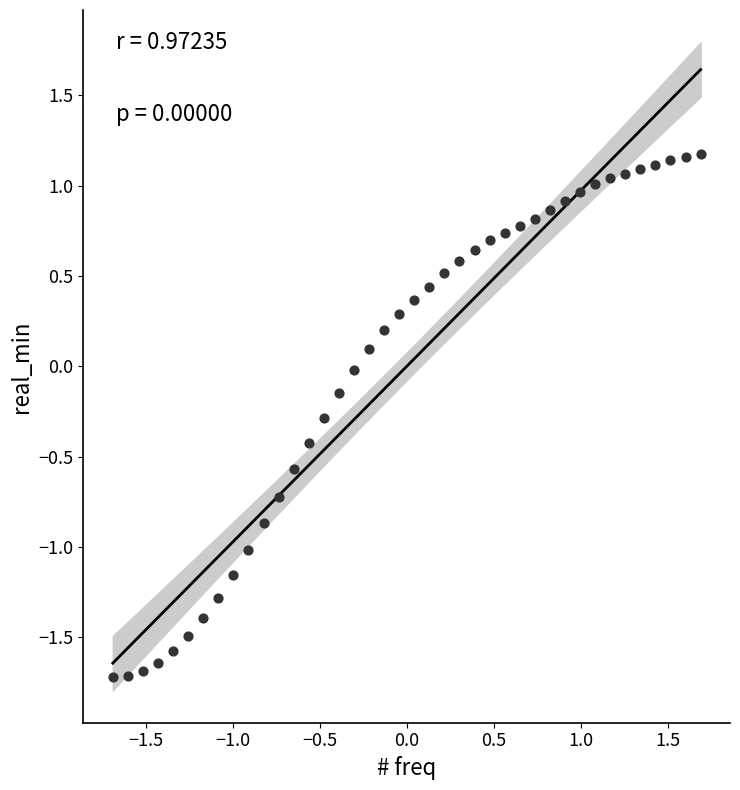

What is the range of Y values (max minus min)?

2.9